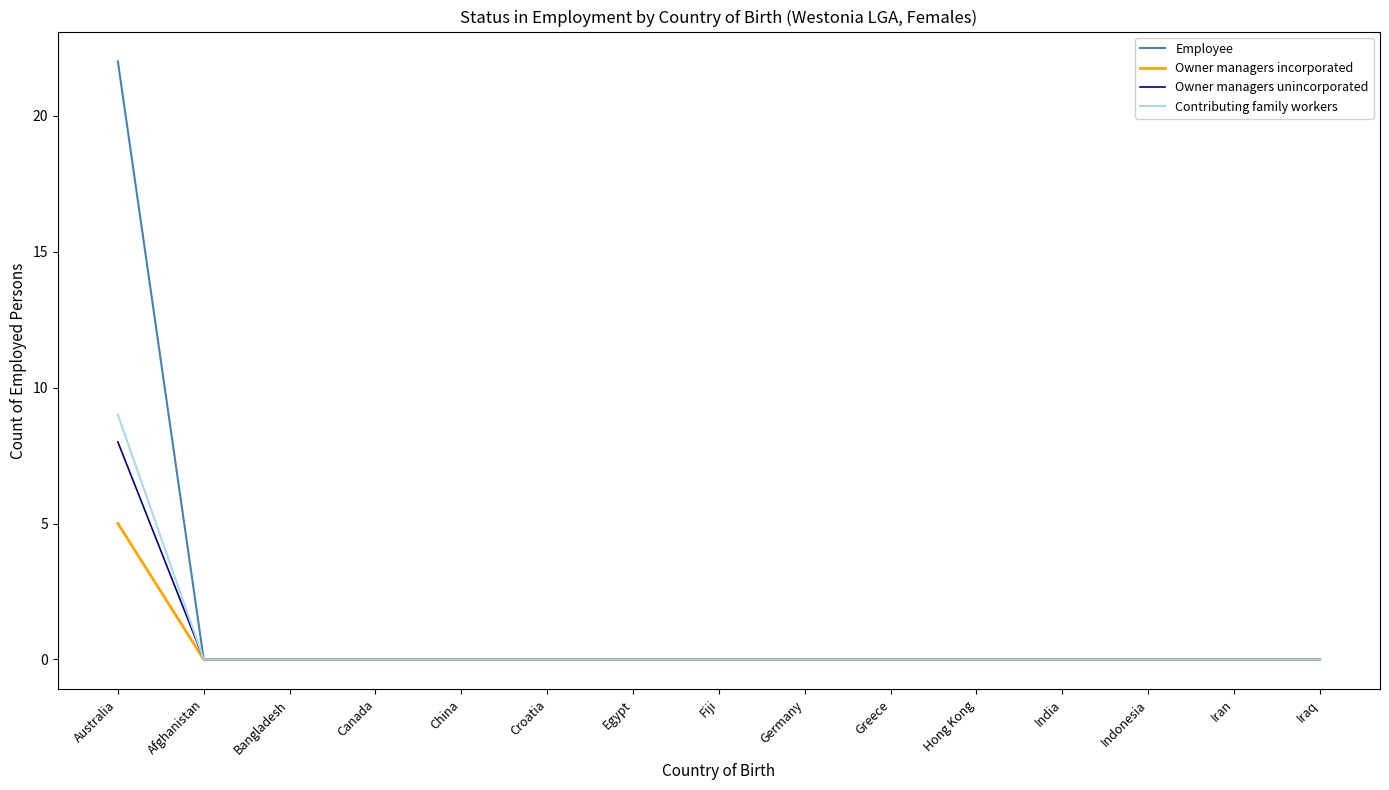

Reading right to left, transcribe all the data shown in this chart.

Employee: 0	0	0	0	0	0	0	0	0	0	0	0	0	0	22
Owner managers incorporated: 0	0	0	0	0	0	0	0	0	0	0	0	0	0	5
Owner managers unincorporated: 0	0	0	0	0	0	0	0	0	0	0	0	0	0	8
Contributing family workers: 0	0	0	0	0	0	0	0	0	0	0	0	0	0	9